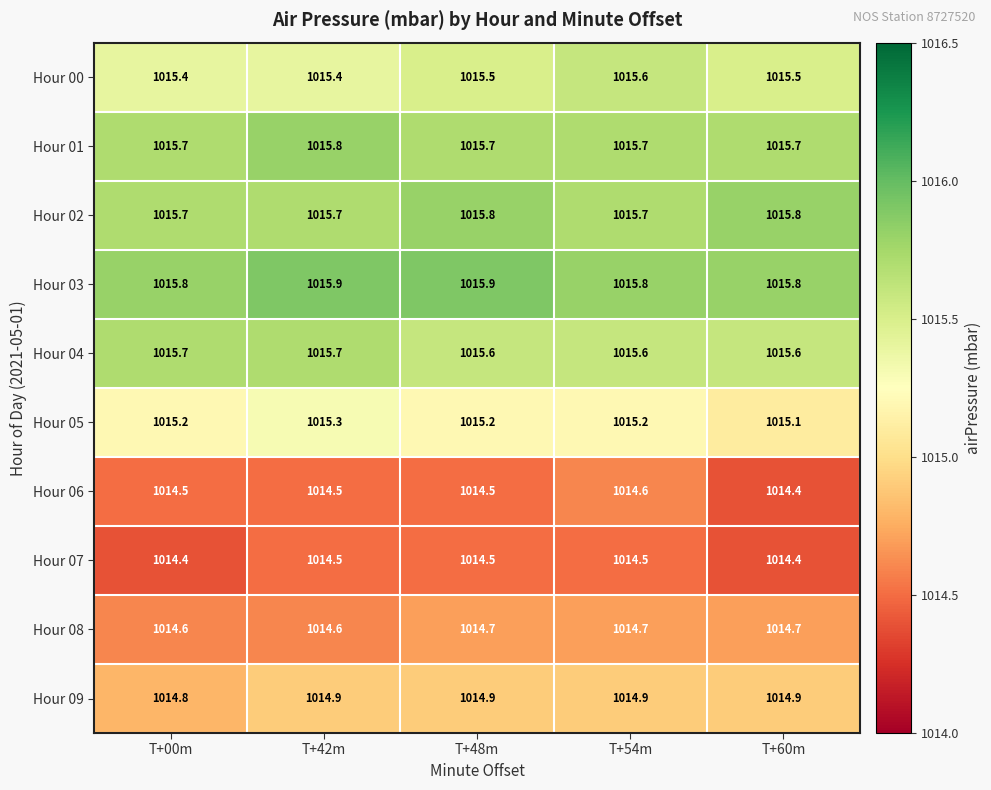

How many distinct data groups are displayed?

10